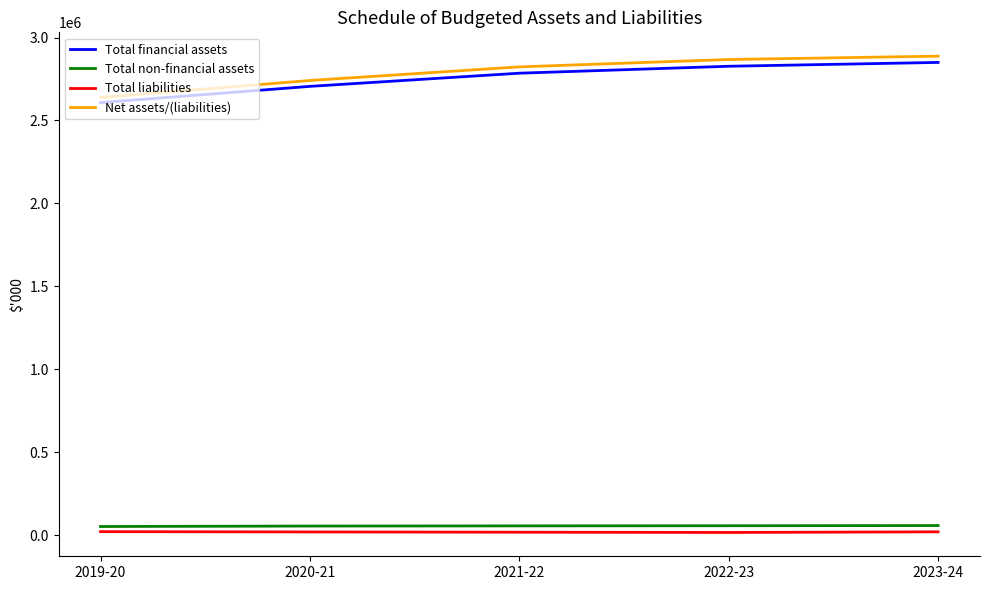

At how many categories does at least one series exceed 1832207?

5